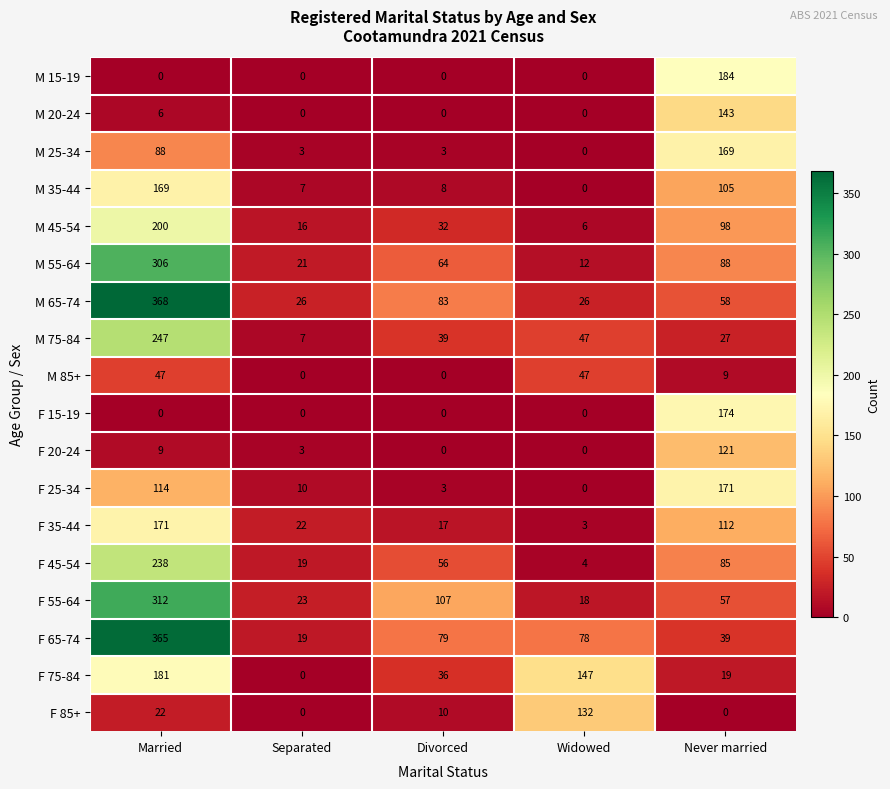

Is it true that F 35-44 equals 171 at Married?

True